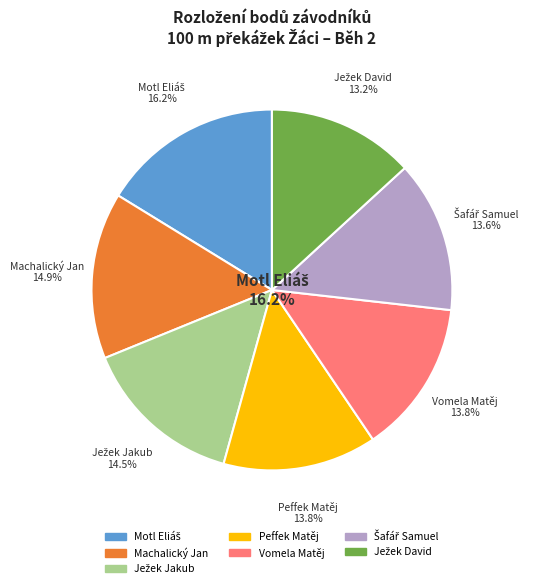

What is the largest slice in the pie chart?

Motl Eliáš